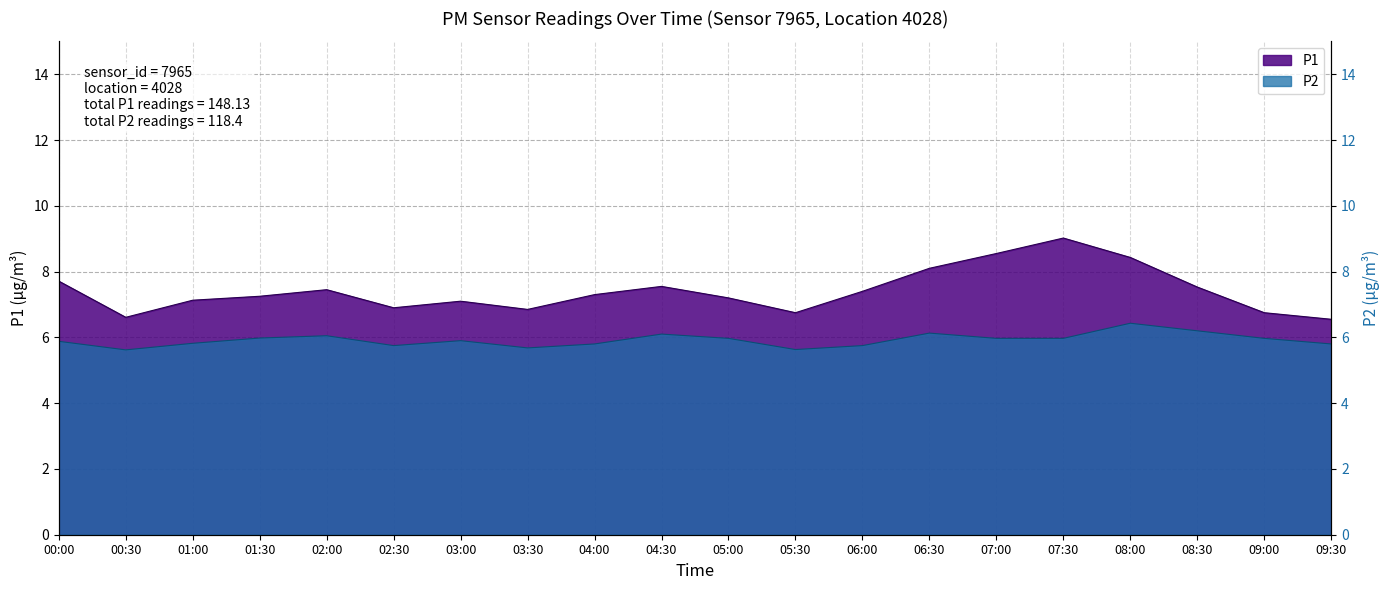

Which label corresponds to the largest value in the chart?

07:30